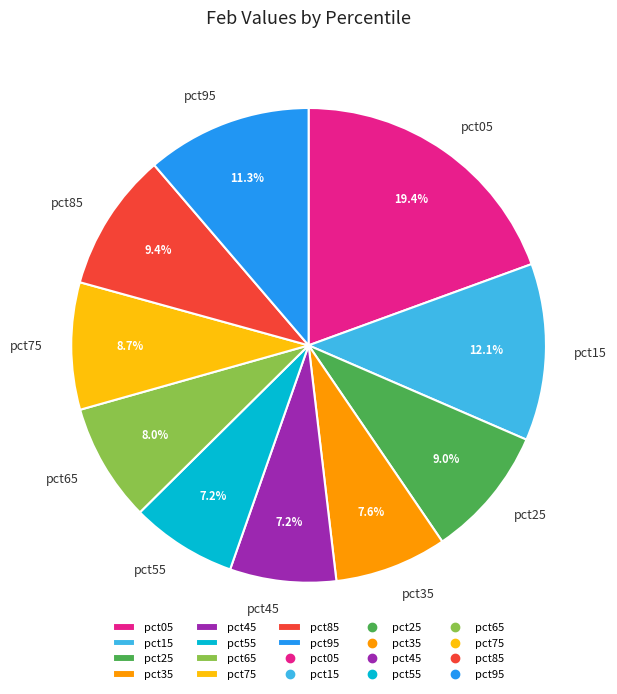

What percentage is the pct65 slice, to the nearest percent?

8%